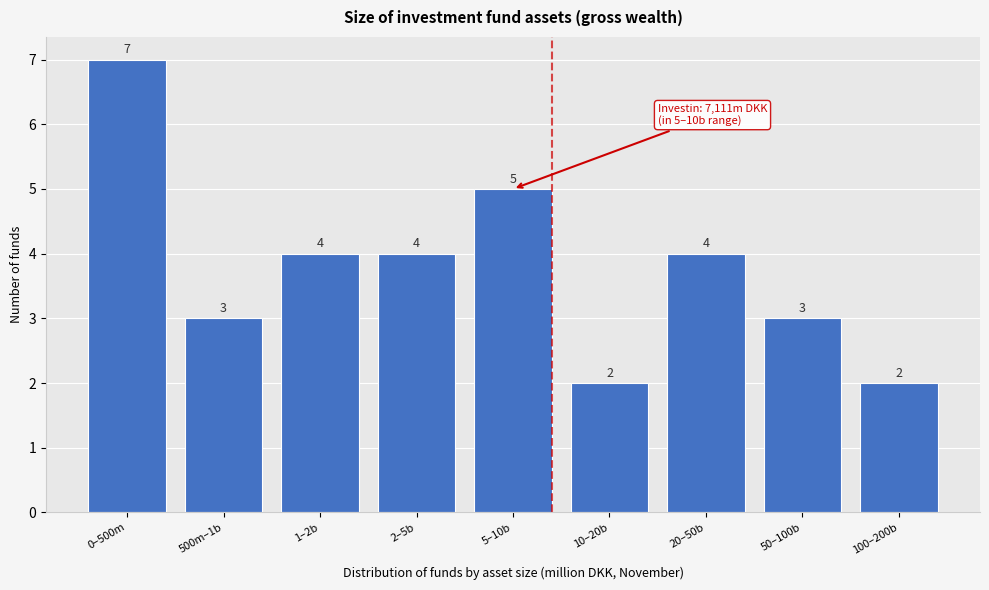

Reading left to right, what are all the values shown in this chart?

0–500m=7	500m–1b=3	1–2b=4	2–5b=4	5–10b=5	10–20b=2	20–50b=4	50–100b=3	100–200b=2